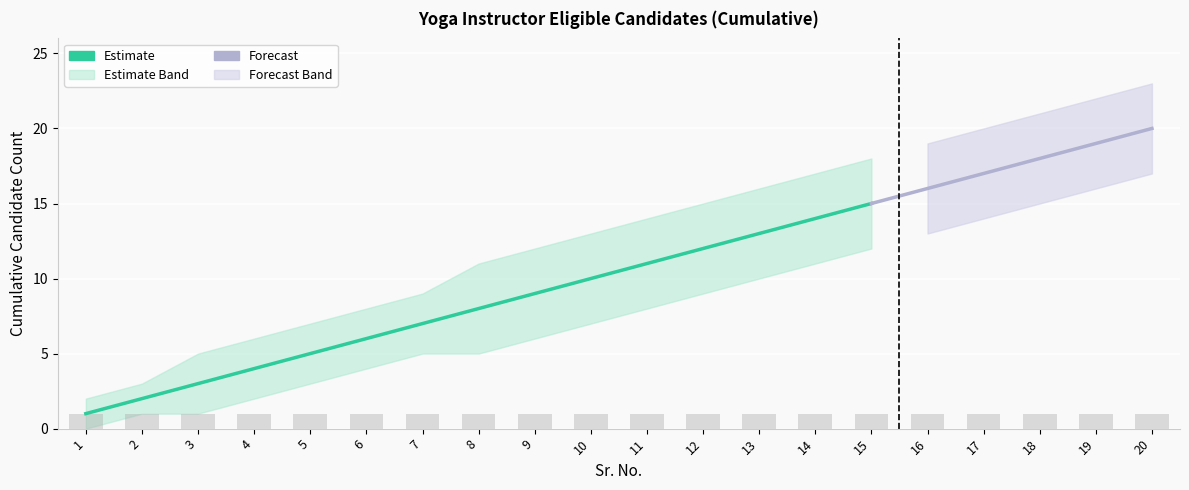

Does the chart contain any negative values?

No